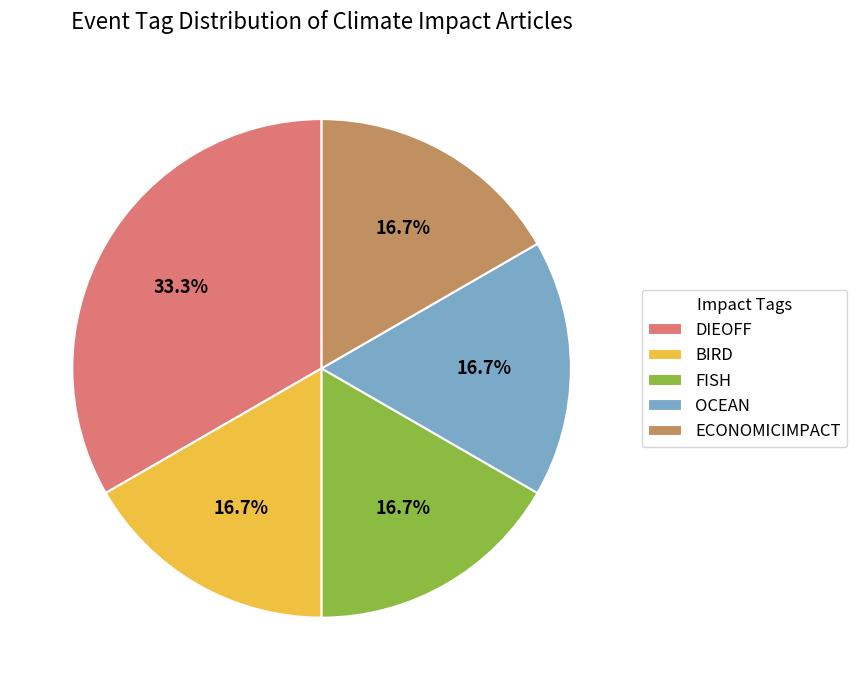

Which slice is the largest?

DIEOFF